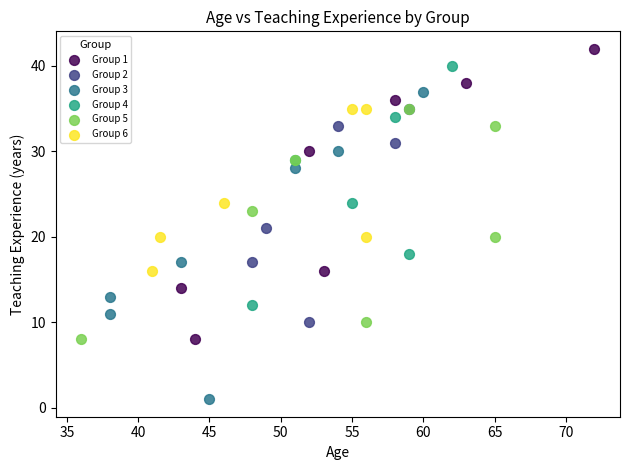

Which series contains the lowest Y value?

Group 3